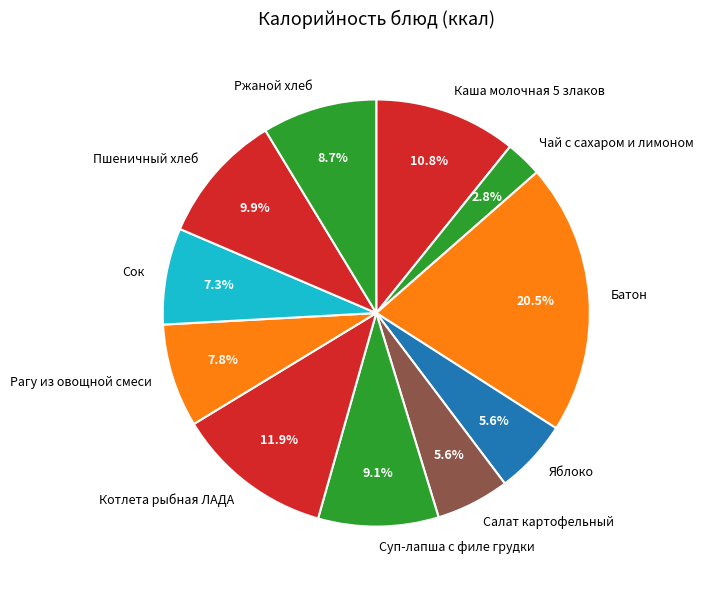

Is it true that Ржаной хлеб is 1% of the pie?

False